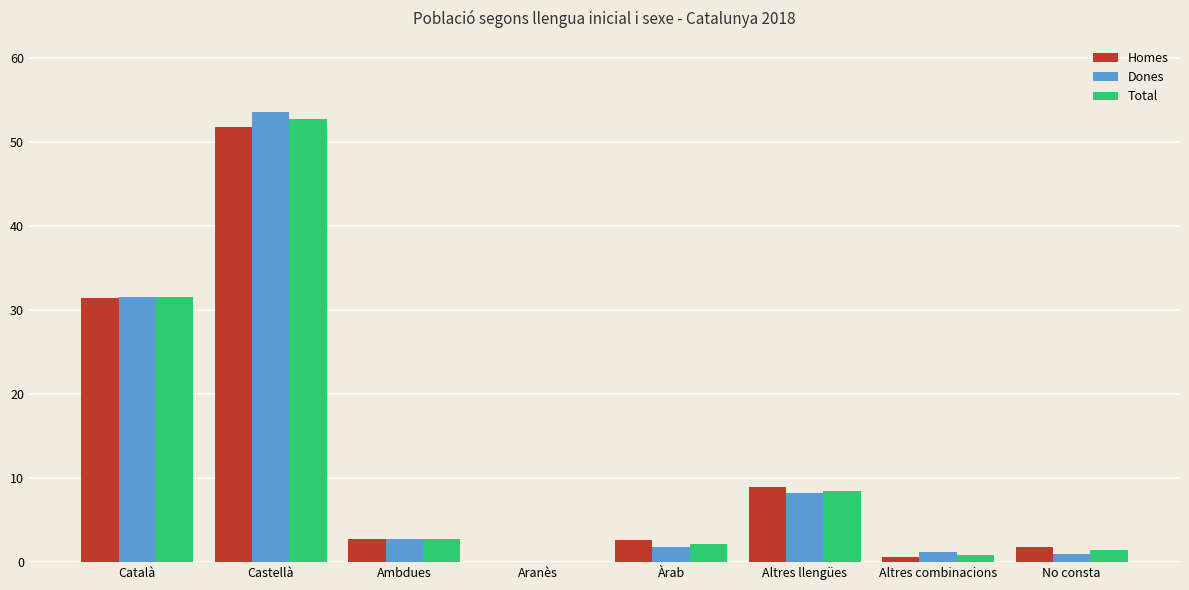

The value of Homes at Castellà is 51.8. True or false?

True